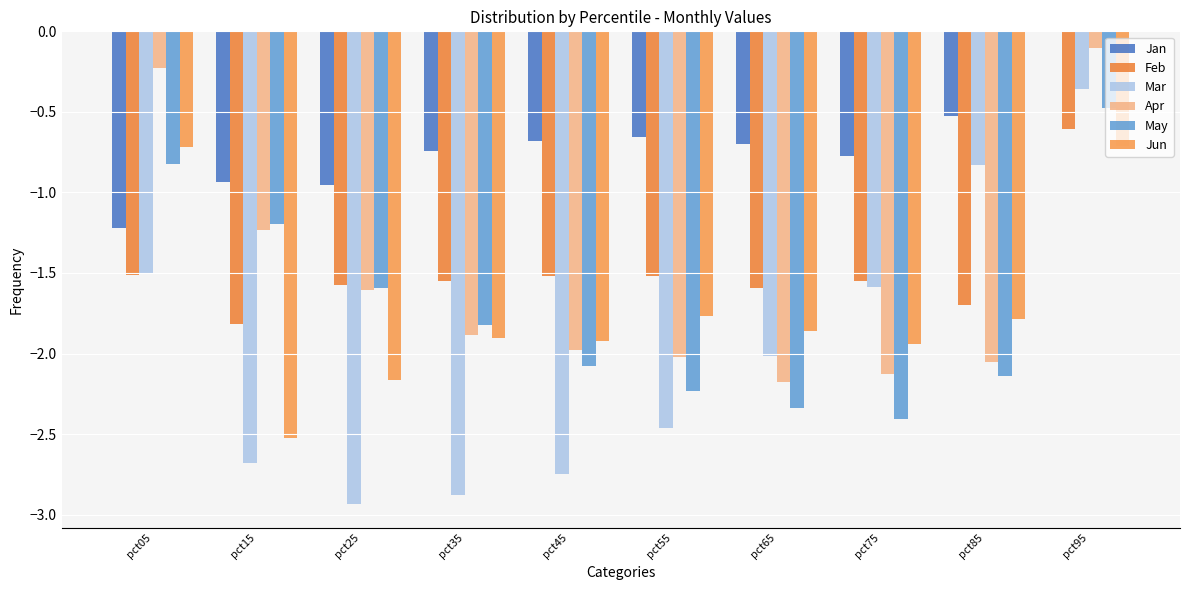

Reading left to right, extract all data points from this chart.

Jan: pct05=-1.2	pct15=-0.9	pct25=-1.0	pct35=-0.7	pct45=-0.7	pct55=-0.7	pct65=-0.7	pct75=-0.8	pct85=-0.5	pct95=-0.0
Feb: pct05=-1.5	pct15=-1.8	pct25=-1.6	pct35=-1.5	pct45=-1.5	pct55=-1.5	pct65=-1.6	pct75=-1.5	pct85=-1.7	pct95=-0.6
Mar: pct05=-1.5	pct15=-2.7	pct25=-2.9	pct35=-2.9	pct45=-2.7	pct55=-2.5	pct65=-2.0	pct75=-1.6	pct85=-0.8	pct95=-0.4
Apr: pct05=-0.2	pct15=-1.2	pct25=-1.6	pct35=-1.9	pct45=-2.0	pct55=-2.0	pct65=-2.2	pct75=-2.1	pct85=-2.0	pct95=-0.1
May: pct05=-0.8	pct15=-1.2	pct25=-1.6	pct35=-1.8	pct45=-2.1	pct55=-2.2	pct65=-2.3	pct75=-2.4	pct85=-2.1	pct95=-0.5
Jun: pct05=-0.7	pct15=-2.5	pct25=-2.2	pct35=-1.9	pct45=-1.9	pct55=-1.8	pct65=-1.9	pct75=-1.9	pct85=-1.8	pct95=-0.7